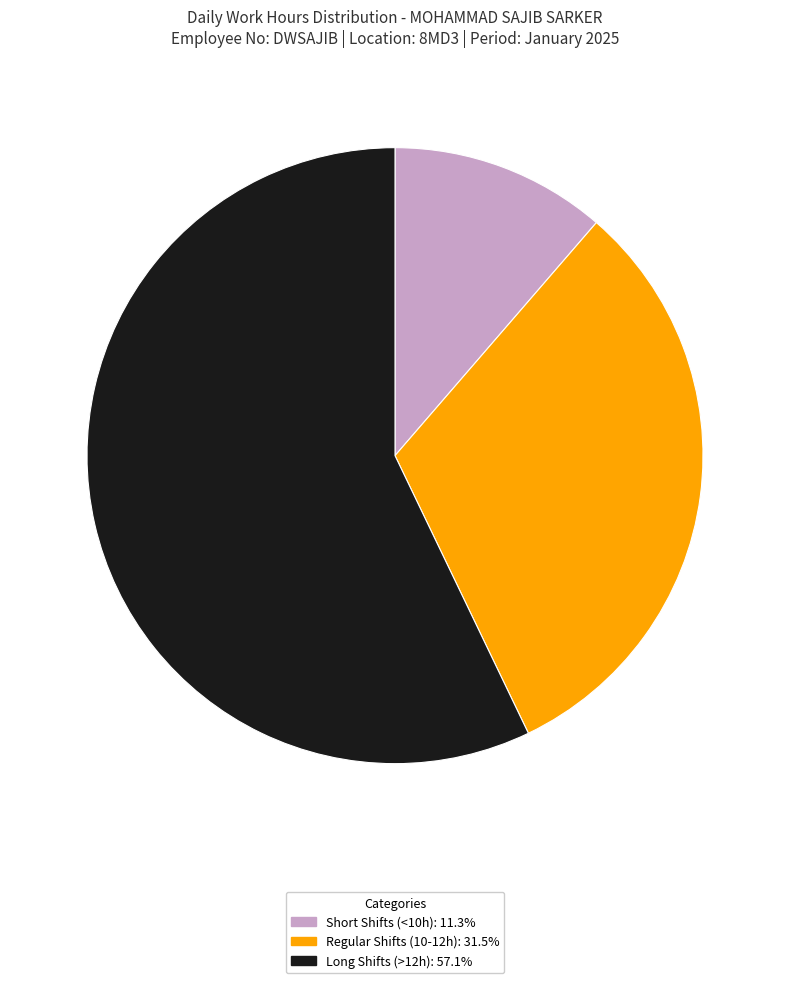

Is the sum of Regular Shifts (10-12h): 31.5% and Short Shifts (<10h): 11.3% greater than half?

No